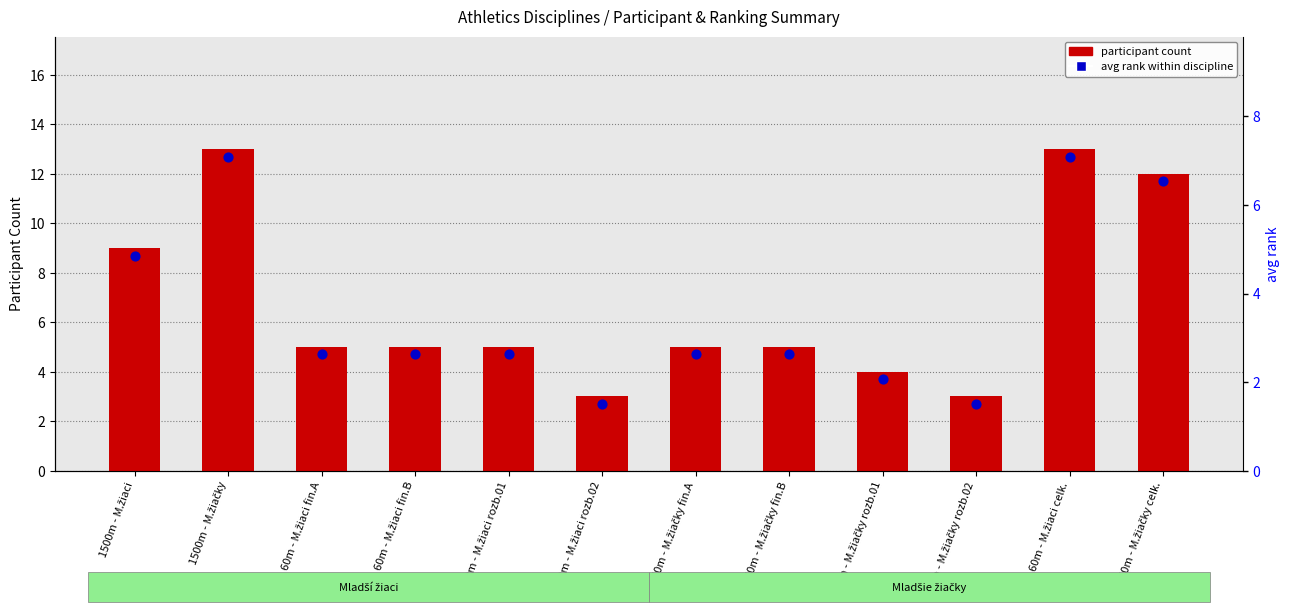

Which series has the largest Y range (max minus min)?

participant count